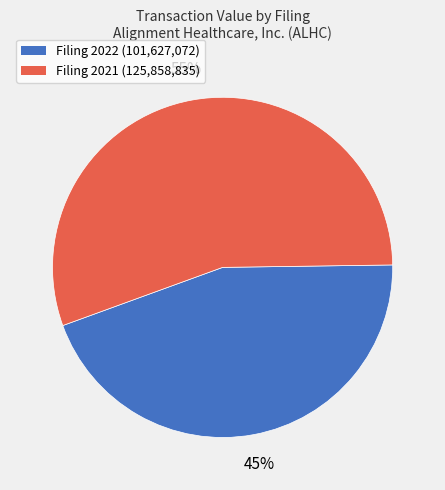

Do Filing 2022 (101,627,072) and Filing 2021 (125,858,835) together represent more than half of the pie?

Yes